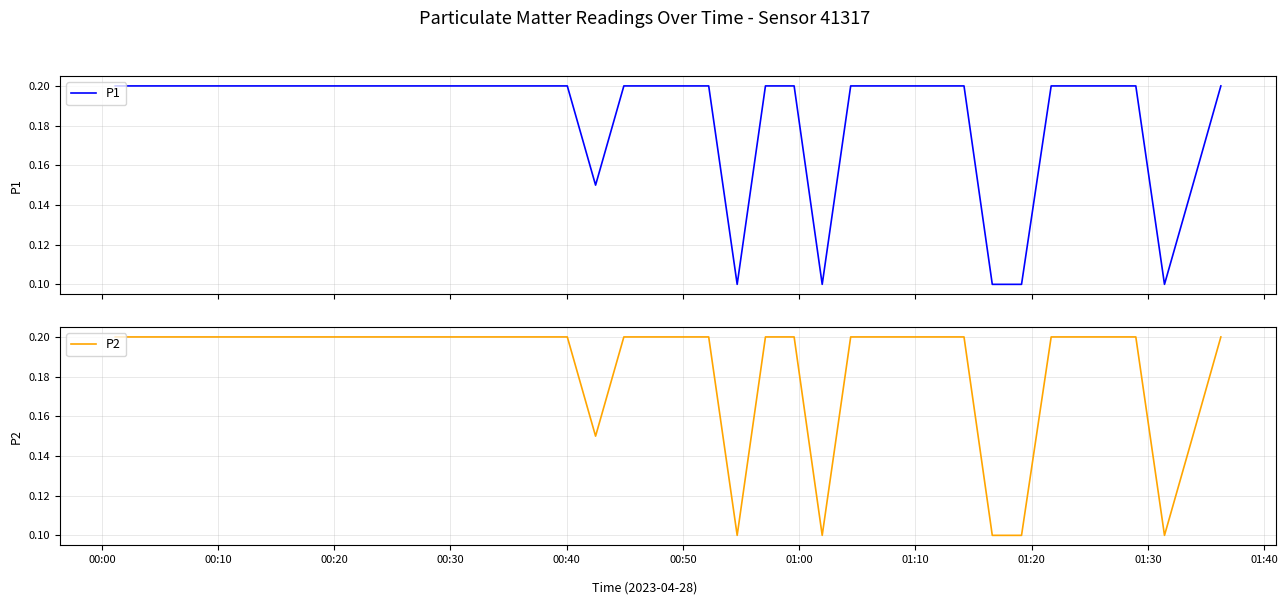

Count the P2 values in the range 0 to 1.

40